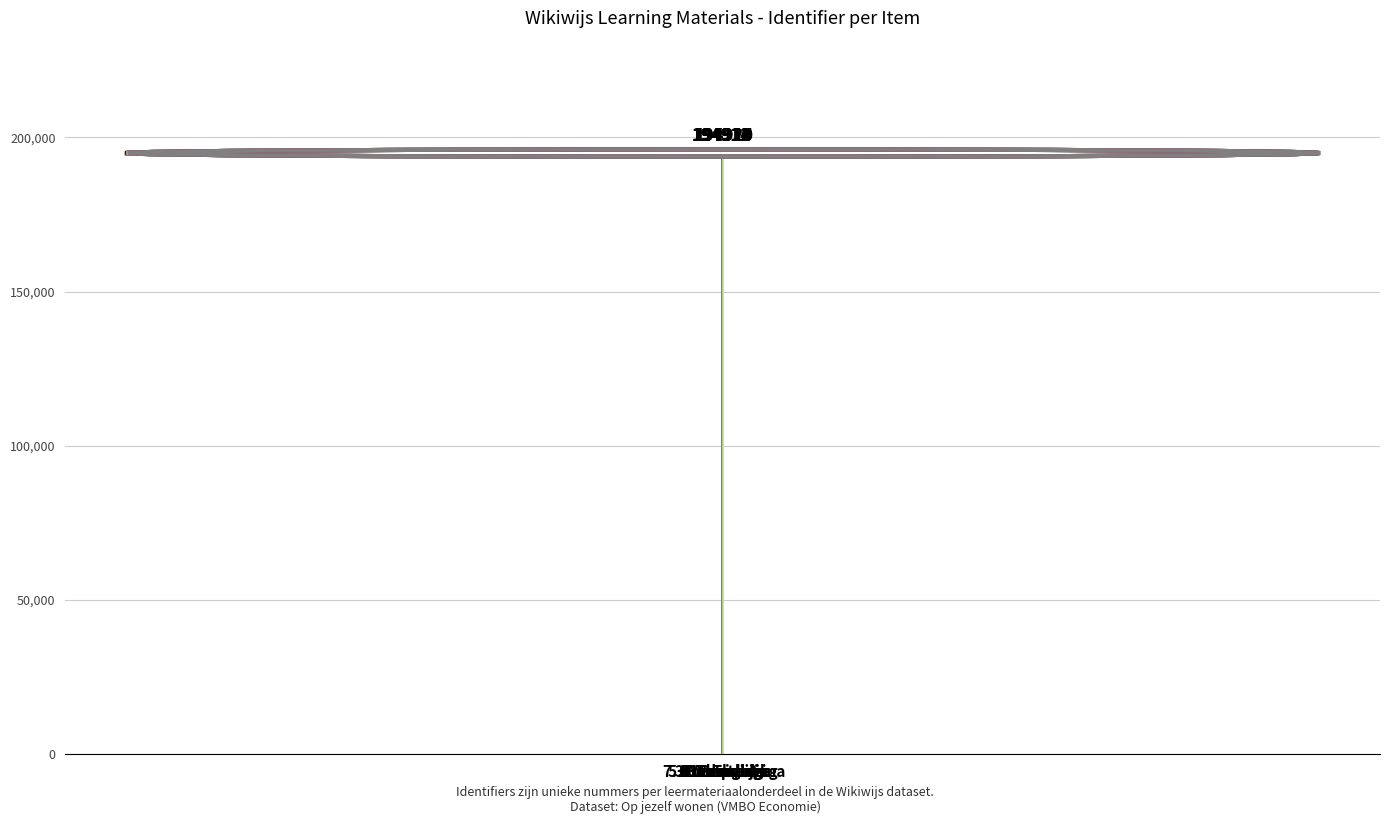

What is the ratio of the value at 3. Werkwijze to the value at 2. Taak?

1.0